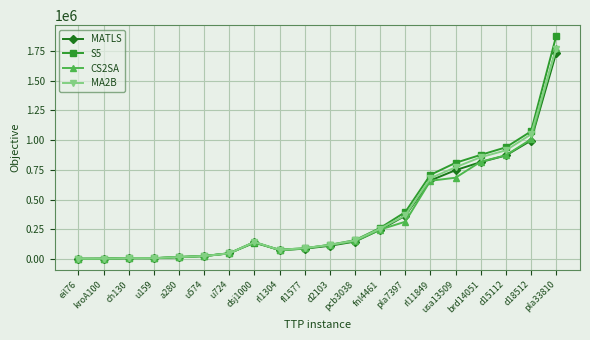

Which series changed the most between u724 and usa13509?

S5